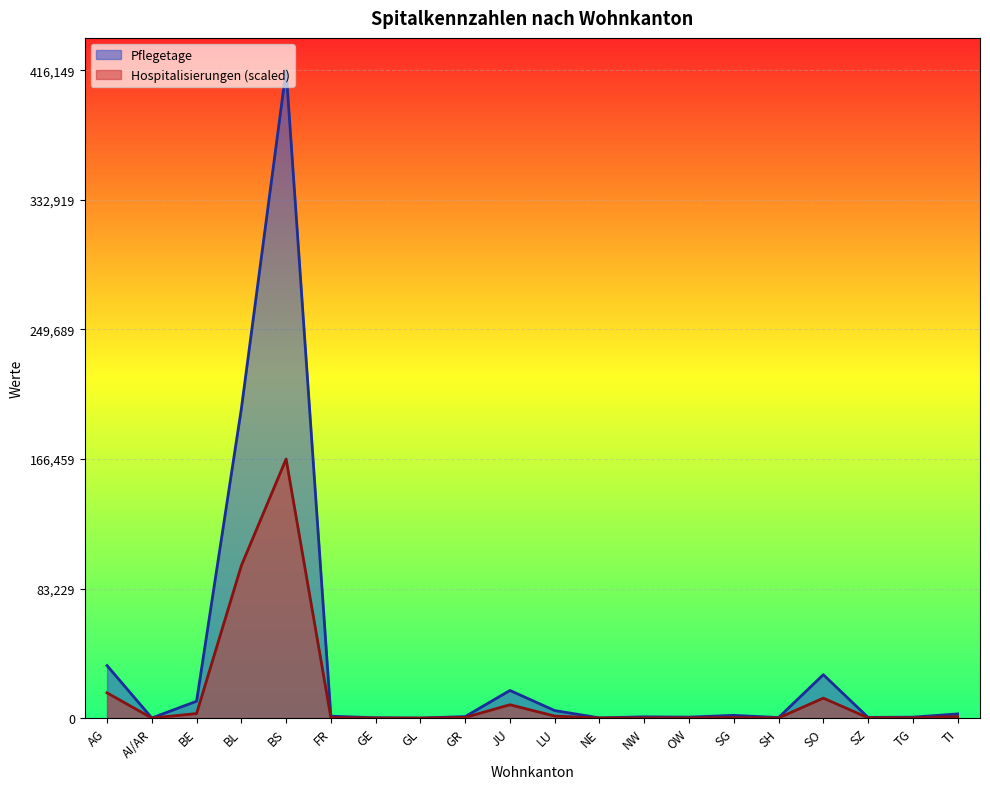

What position from the left is AI/AR?

2